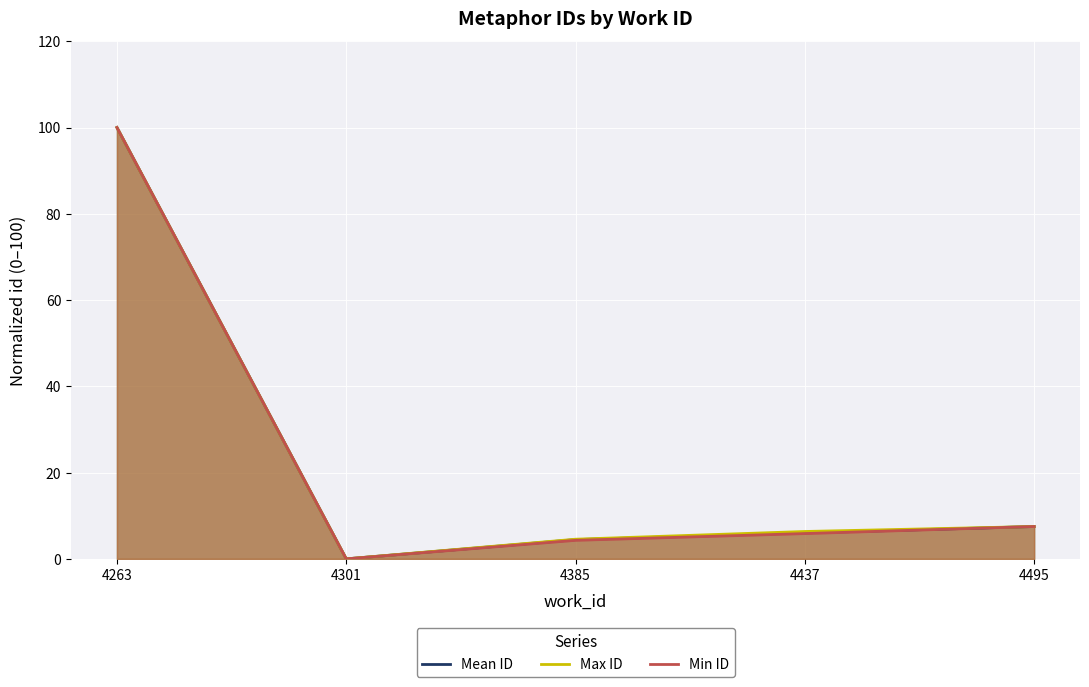

At which category does Min ID reach its first local valley?

4301